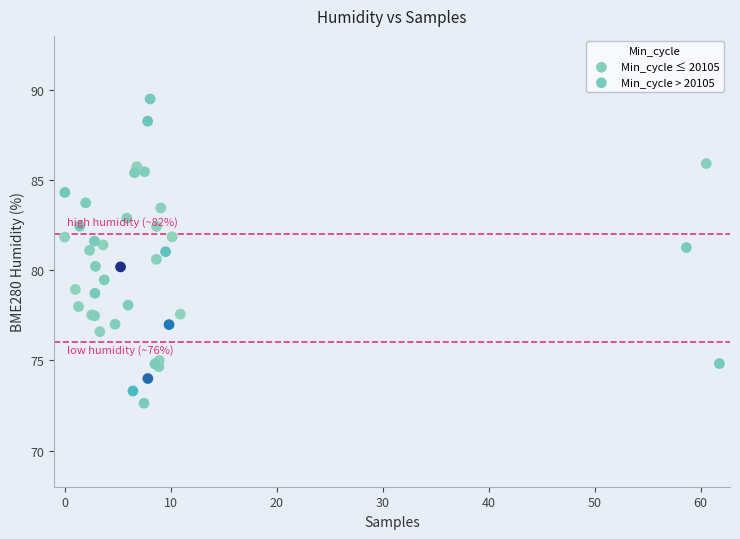

Which series reaches the minimum Y coordinate?

Min_cycle > 20105